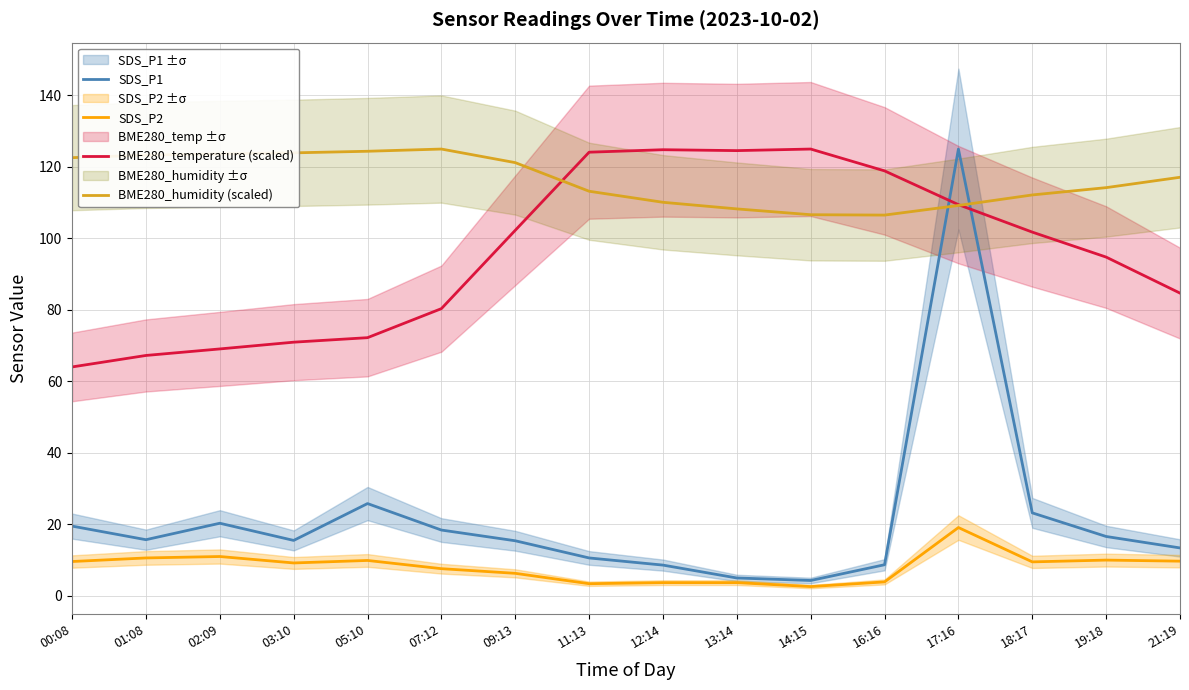

How many data points does each series have?

16